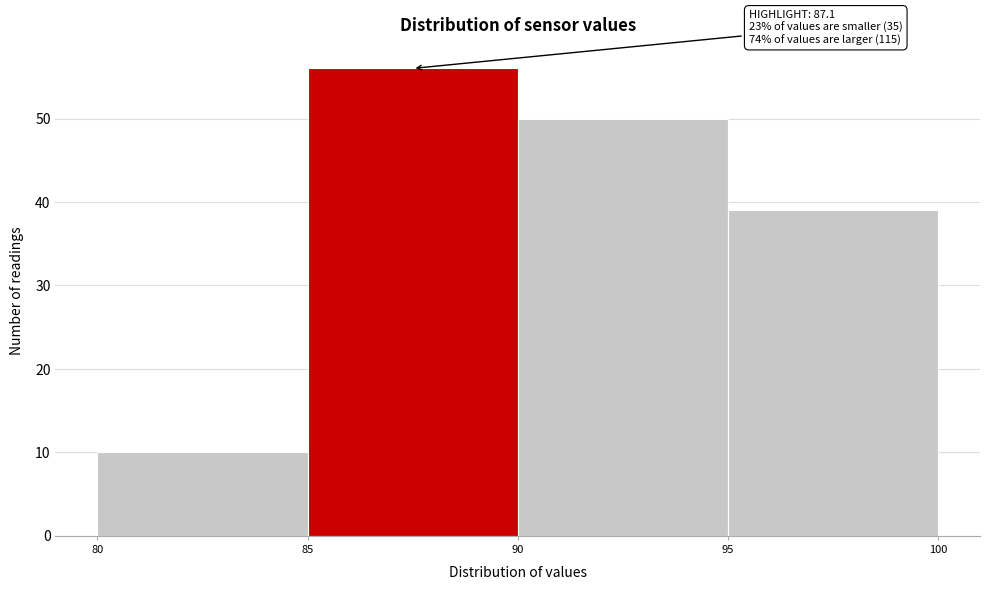

Over which range of the x-axis is the bar tallest?

85 to 90